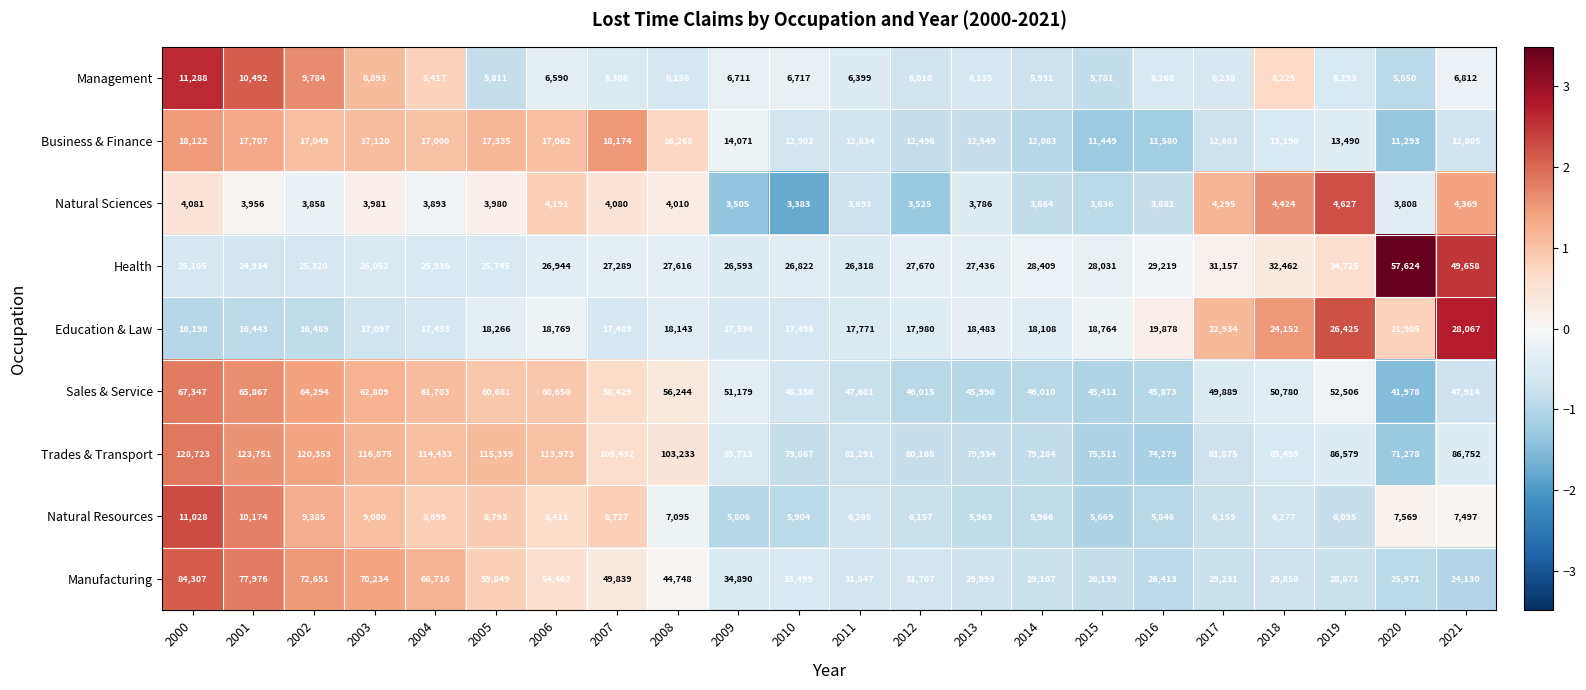

What is the average value of the Health series?

30048